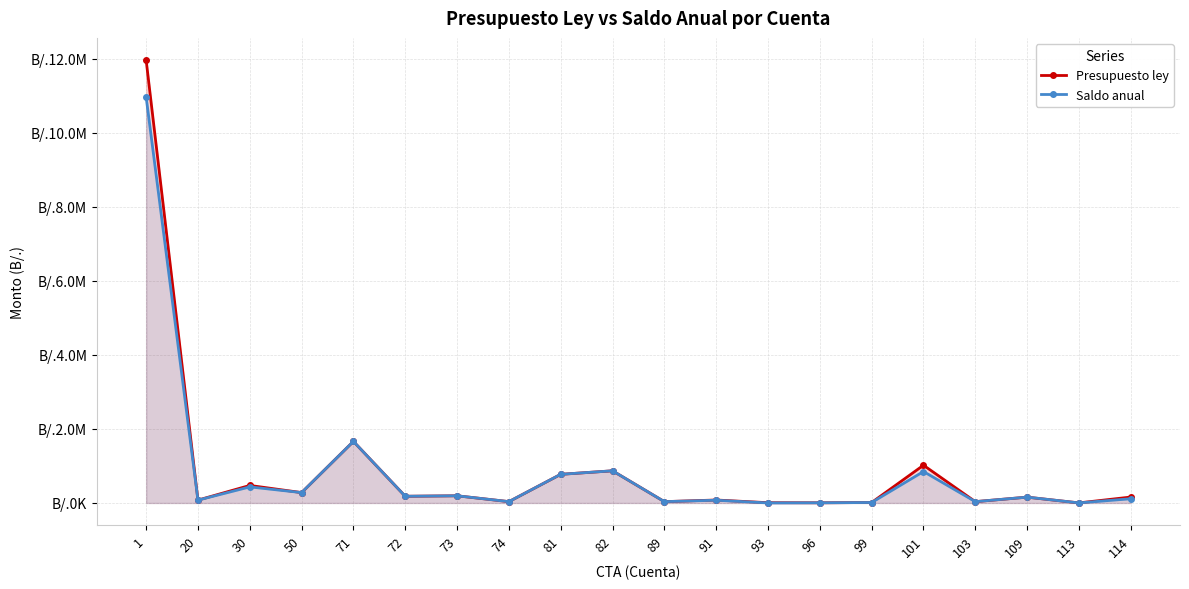

Where is Saldo anual nearest to the value 5487520?

71